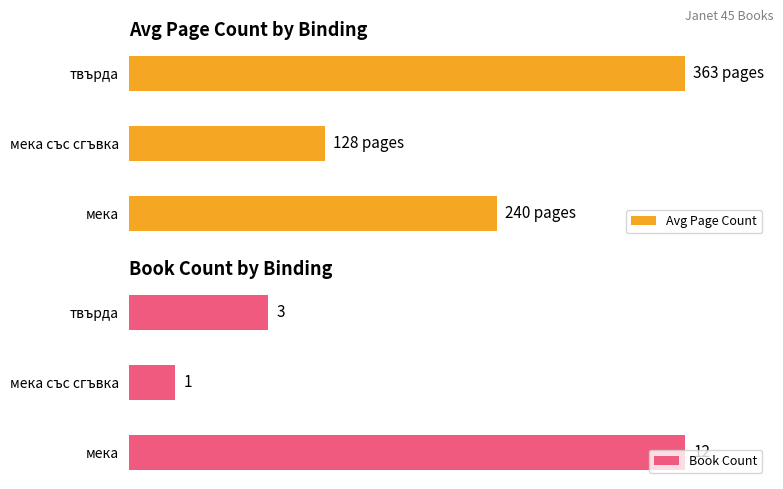

The value of Avg Page Count at твърда is 44.7. True or false?

False